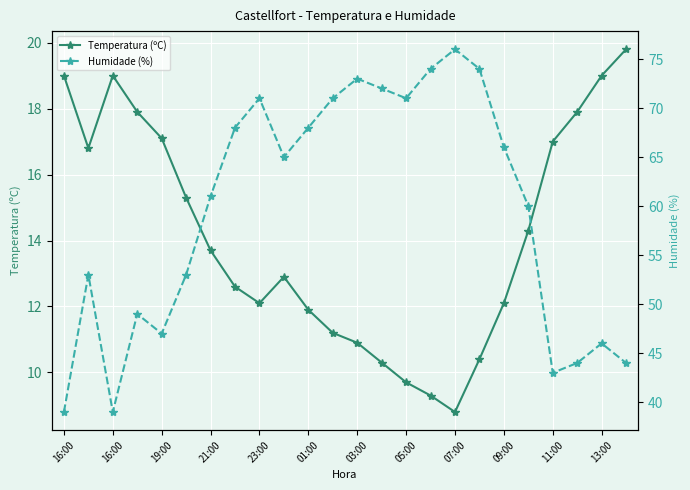

Reading right to left, what are all the values shown in this chart?

Temperatura (ºC): 19.8	19.0	17.9	17.0	14.3	12.1	10.4	8.8	9.3	9.7	10.3	10.9	11.2	11.9	12.9	12.1	12.6	13.7	15.3	17.1	17.9	19.0	16.8	19.0
Humidade (%): 44.0	46.0	44.0	43.0	60.0	66.0	74.0	76.0	74.0	71.0	72.0	73.0	71.0	68.0	65.0	71.0	68.0	61.0	53.0	47.0	49.0	39.0	53.0	39.0